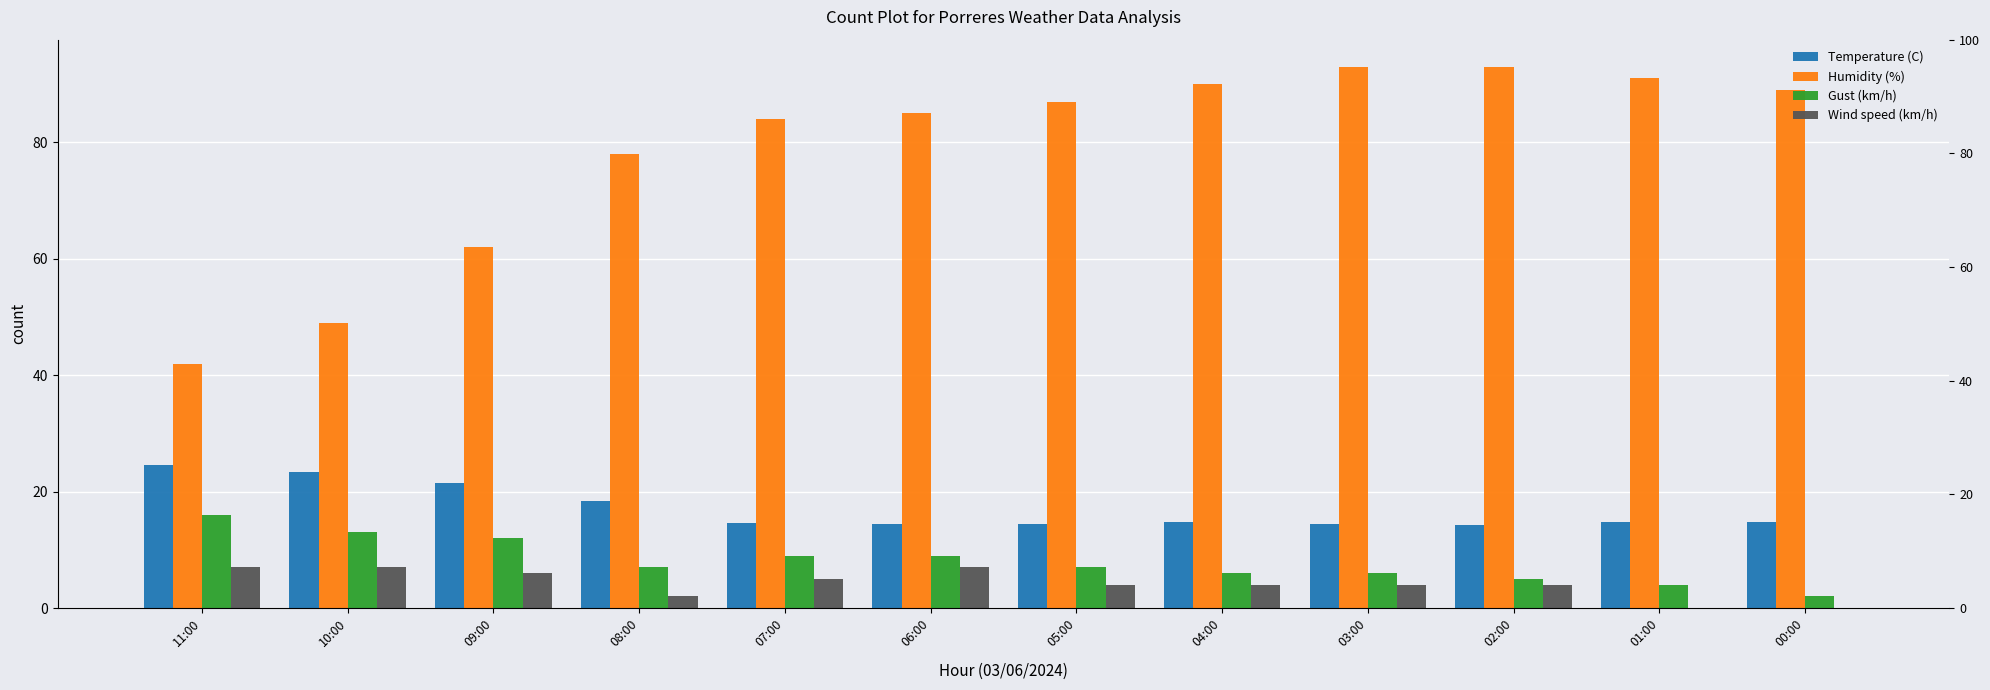

How many data points does each series have?

12